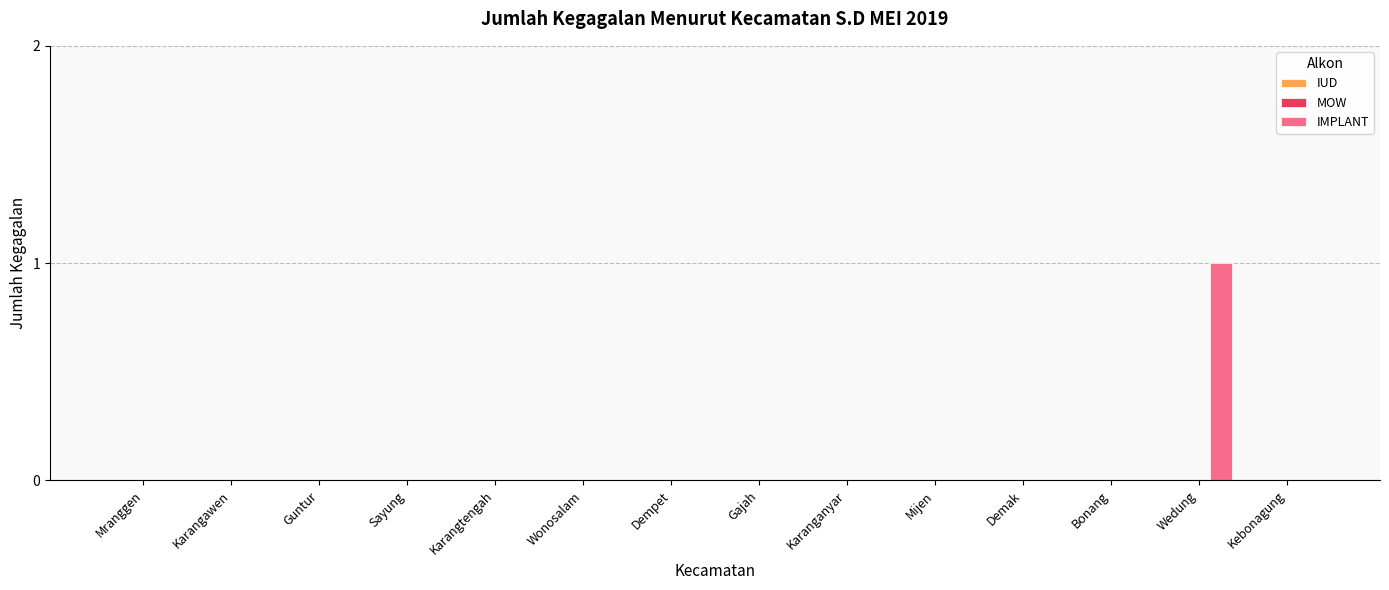

Which category has the highest value across all series?

Wedung